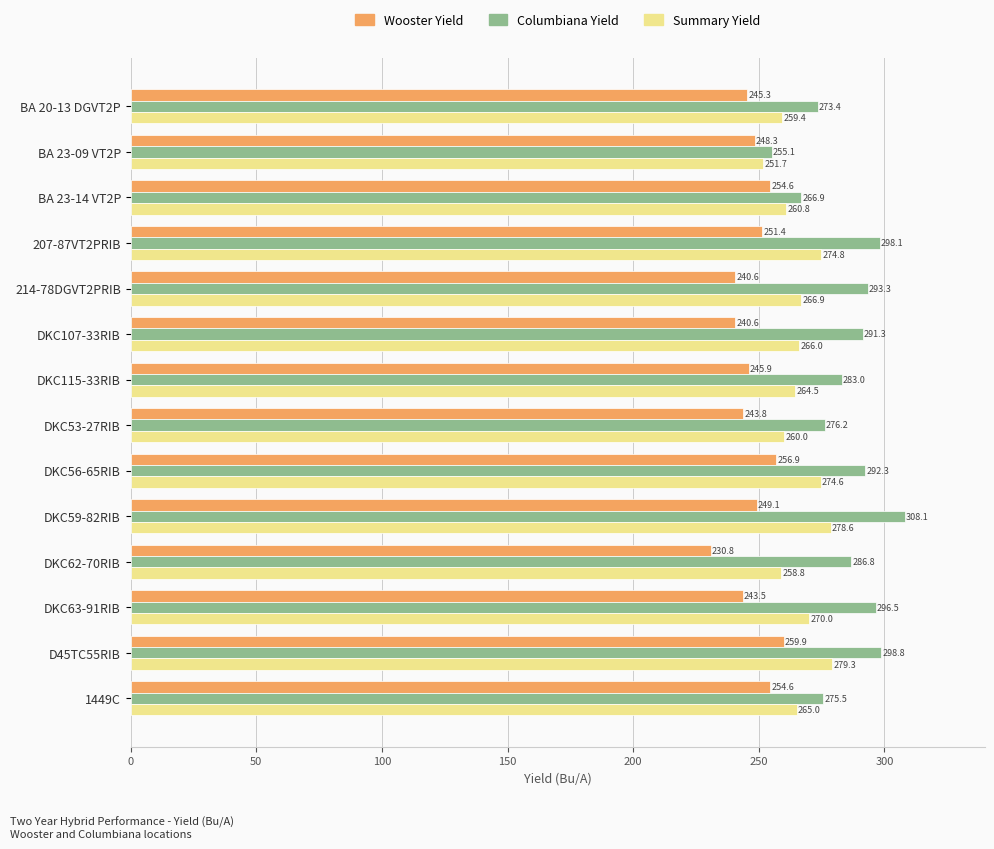

How many values in the Wooster Yield series exceed 248?

7